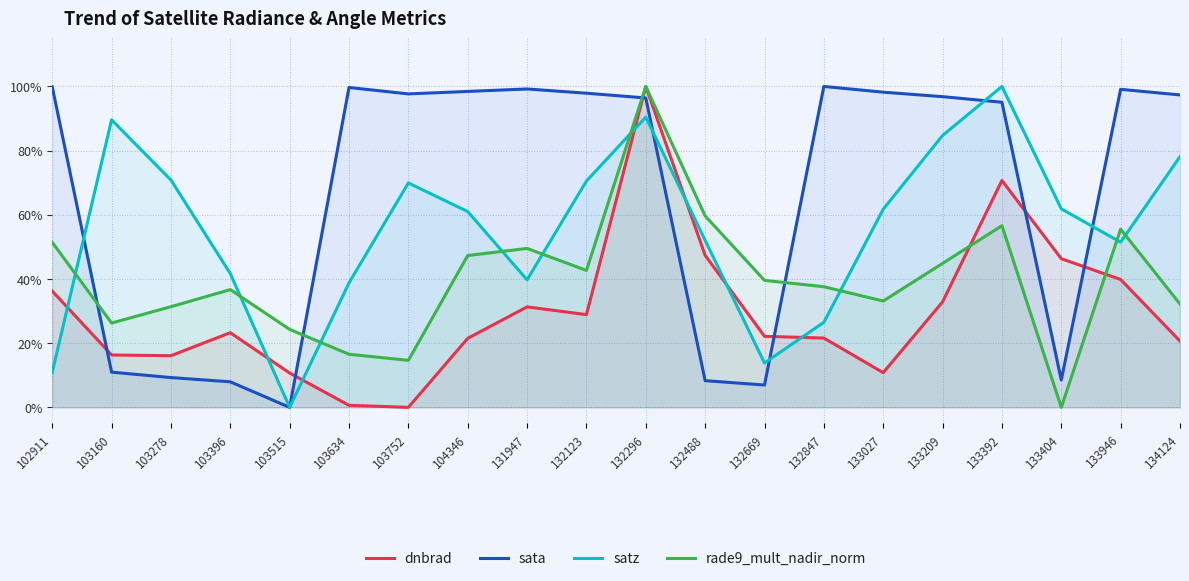

The dnbrad series shows 0.3 at 132847. True or false?

False